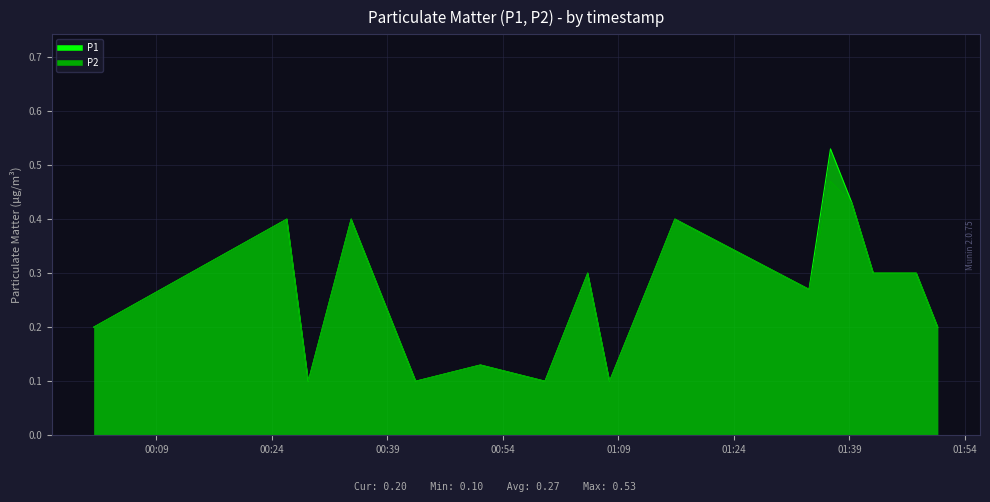

Reading right to left, list all the values displayed in this chart.

P1: 2023-07-28T01:50:28=0.2	2023-07-28T01:47:41=0.3	2023-07-28T01:42:06=0.3	2023-07-28T01:39:19=0.4	2023-07-28T01:36:32=0.5	2023-07-28T01:33:45=0.3	2023-07-28T01:16:20=0.4	2023-07-28T01:13:32=0.3	2023-07-28T01:07:51=0.1	2023-07-28T01:05:01=0.3	2023-07-28T00:59:28=0.1	2023-07-28T00:51:05=0.1	2023-07-28T00:42:41=0.1	2023-07-28T00:34:18=0.4	2023-07-28T00:28:44=0.1	2023-07-28T00:25:57=0.4	2023-07-28T00:00:52=0.2
P2: 2023-07-28T01:50:28=0.2	2023-07-28T01:47:41=0.3	2023-07-28T01:42:06=0.3	2023-07-28T01:39:19=0.4	2023-07-28T01:36:32=0.5	2023-07-28T01:33:45=0.3	2023-07-28T01:16:20=0.4	2023-07-28T01:13:32=0.3	2023-07-28T01:07:51=0.1	2023-07-28T01:05:01=0.3	2023-07-28T00:59:28=0.1	2023-07-28T00:51:05=0.1	2023-07-28T00:42:41=0.1	2023-07-28T00:34:18=0.4	2023-07-28T00:28:44=0.1	2023-07-28T00:25:57=0.4	2023-07-28T00:00:52=0.2